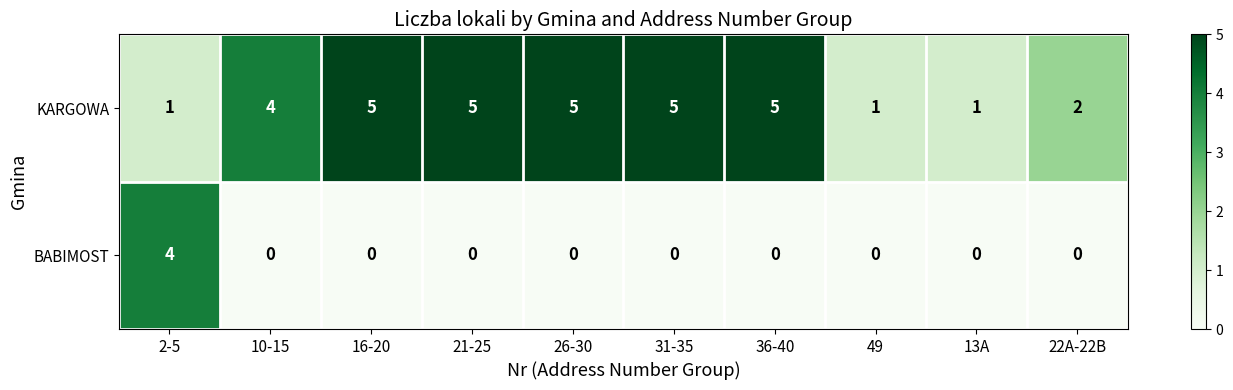

Reading left to right, what are all the values shown in this chart?

KARGOWA: 1	4	5	5	5	5	5	1	1	2
BABIMOST: 4	0	0	0	0	0	0	0	0	0